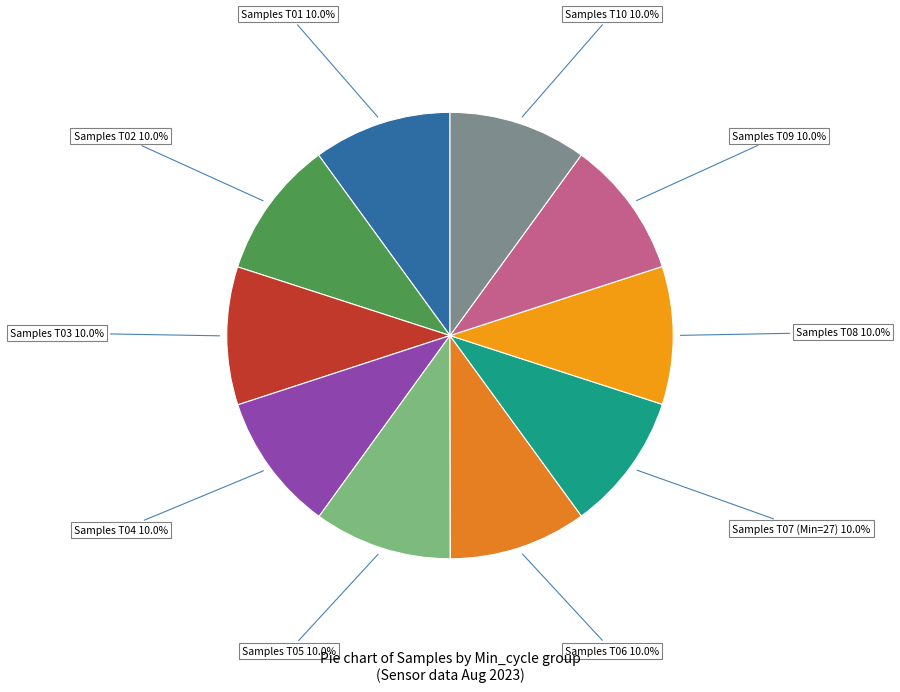

Does any single category account for the majority?

No